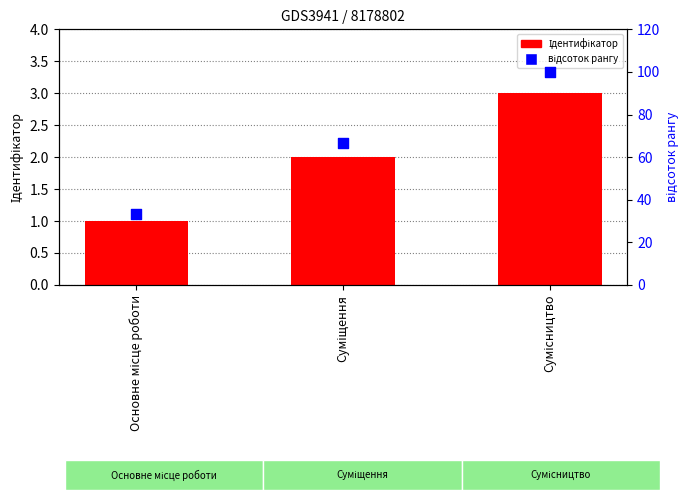

What is the total value across all series at Сумісництво?

102.9